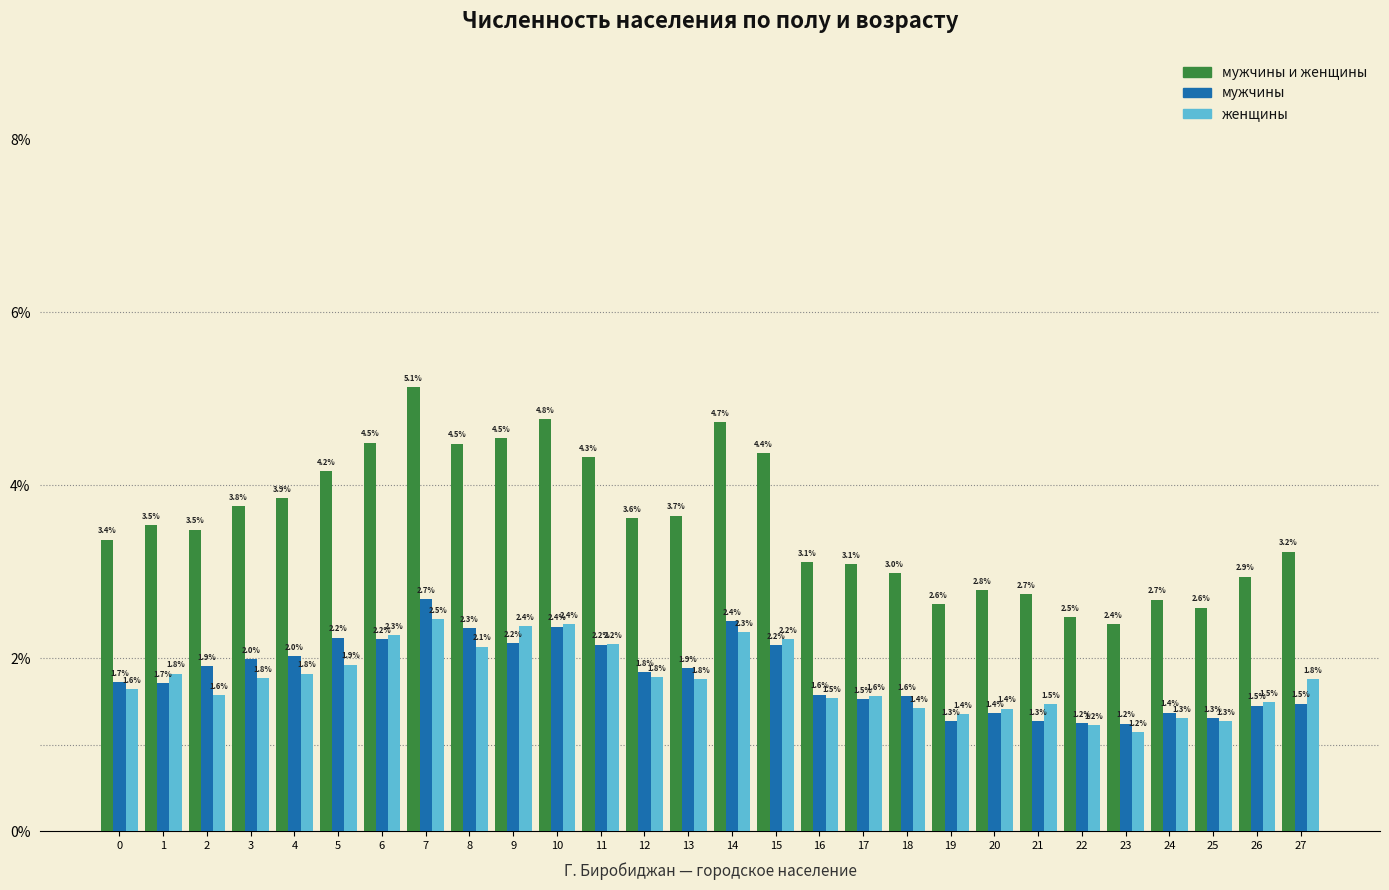

Reading left to right, extract all data points from this chart.

мужчины и женщины: 0=3.4	1=3.5	2=3.5	3=3.8	4=3.9	5=4.2	6=4.5	7=5.1	8=4.5	9=4.5	10=4.8	11=4.3	12=3.6	13=3.7	14=4.7	15=4.4	16=3.1	17=3.1	18=3.0	19=2.6	20=2.8	21=2.7	22=2.5	23=2.4	24=2.7	25=2.6	26=2.9	27=3.2
мужчины: 0=1.7	1=1.7	2=1.9	3=2.0	4=2.0	5=2.2	6=2.2	7=2.7	8=2.3	9=2.2	10=2.4	11=2.2	12=1.8	13=1.9	14=2.4	15=2.2	16=1.6	17=1.5	18=1.6	19=1.3	20=1.4	21=1.3	22=1.2	23=1.2	24=1.4	25=1.3	26=1.5	27=1.5
женщины: 0=1.6	1=1.8	2=1.6	3=1.8	4=1.8	5=1.9	6=2.3	7=2.5	8=2.1	9=2.4	10=2.4	11=2.2	12=1.8	13=1.8	14=2.3	15=2.2	16=1.5	17=1.6	18=1.4	19=1.4	20=1.4	21=1.5	22=1.2	23=1.2	24=1.3	25=1.3	26=1.5	27=1.8